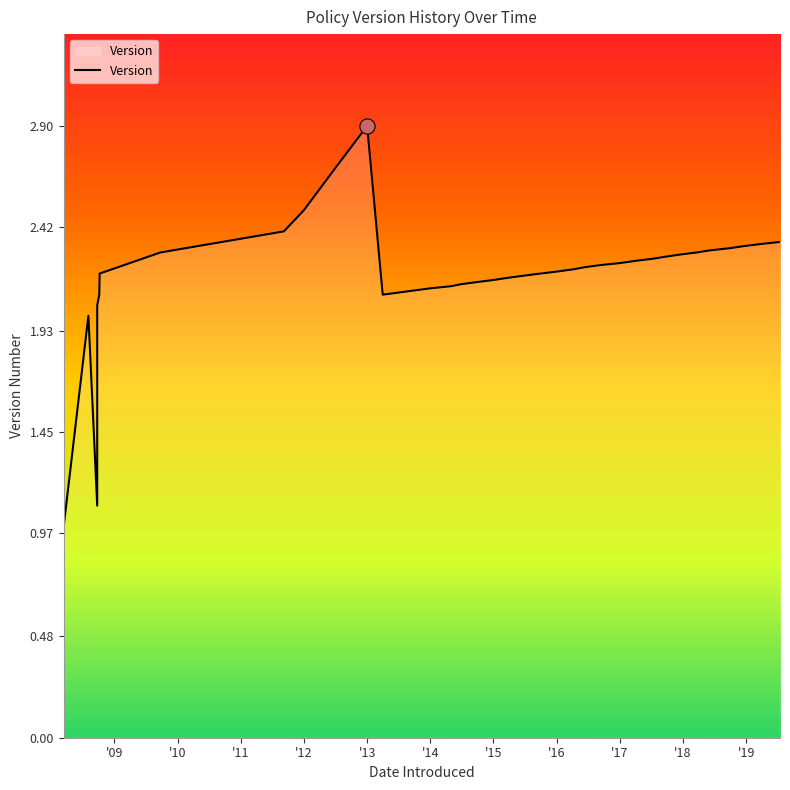

Between 2008-03-14 and 2011-09-08, which is larger?

2011-09-08